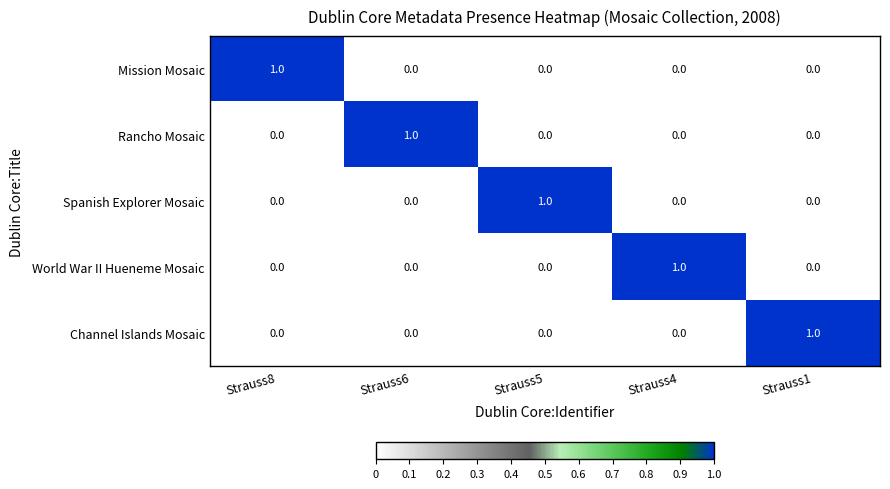

At how many categories does at least one series exceed 0?

5